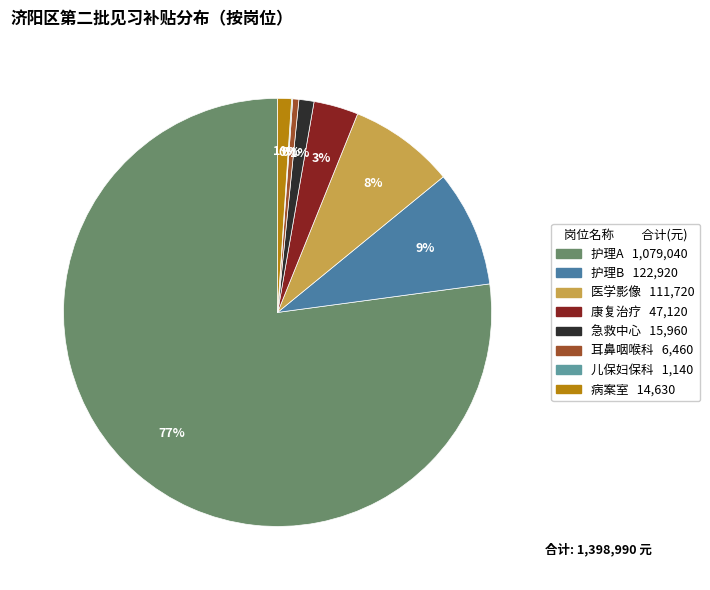

Rank the categories by value from highest to lowest.

护理A, 护理B, 医学影像, 康复治疗, 急救中心, 病案室, 耳鼻咽喉科, 儿保妇保科